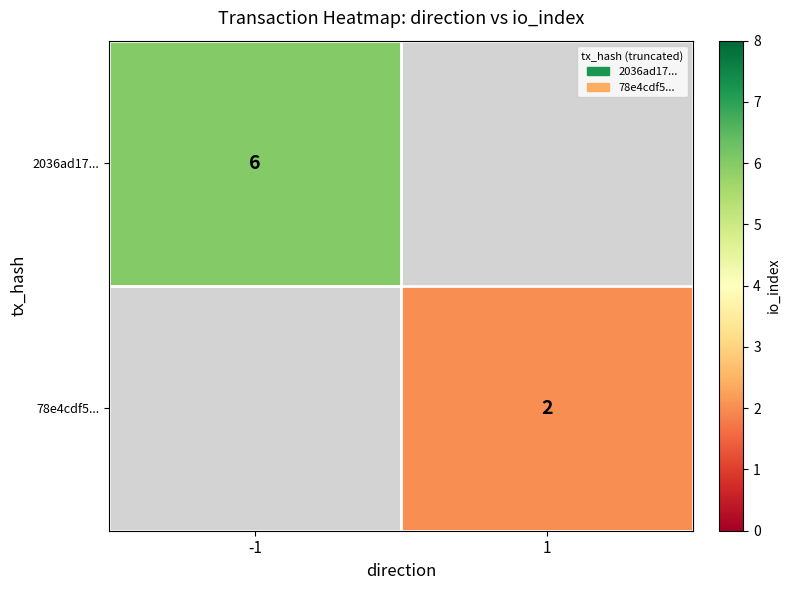

How many series are shown in this chart?

2